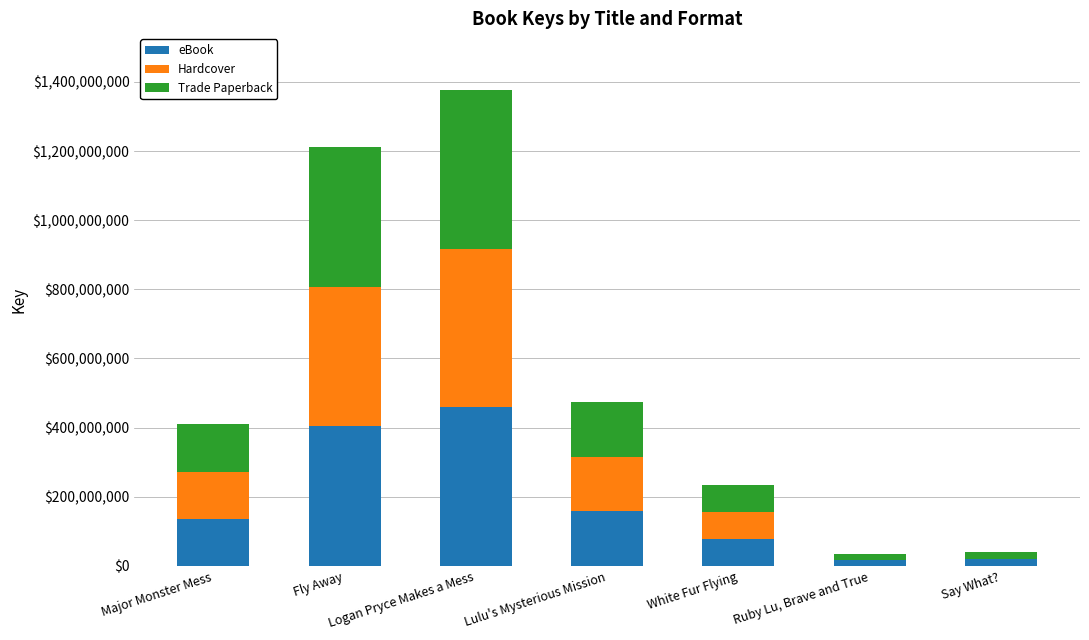

The eBook series shows 157621282 at Lulu's Mysterious Mission. True or false?

True